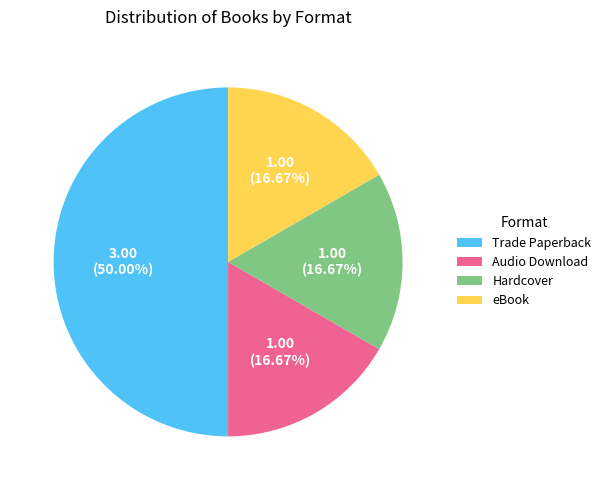

Is the sum of Audio Download and Trade Paperback greater than half?

Yes